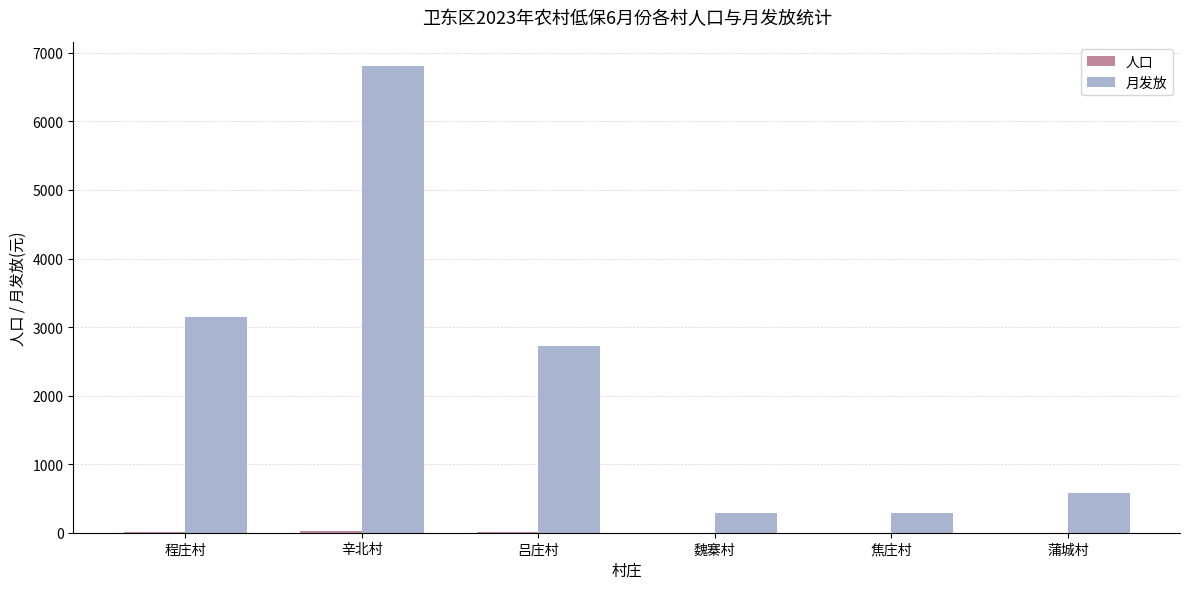

At which label does 月发放 reach its peak?

辛北村